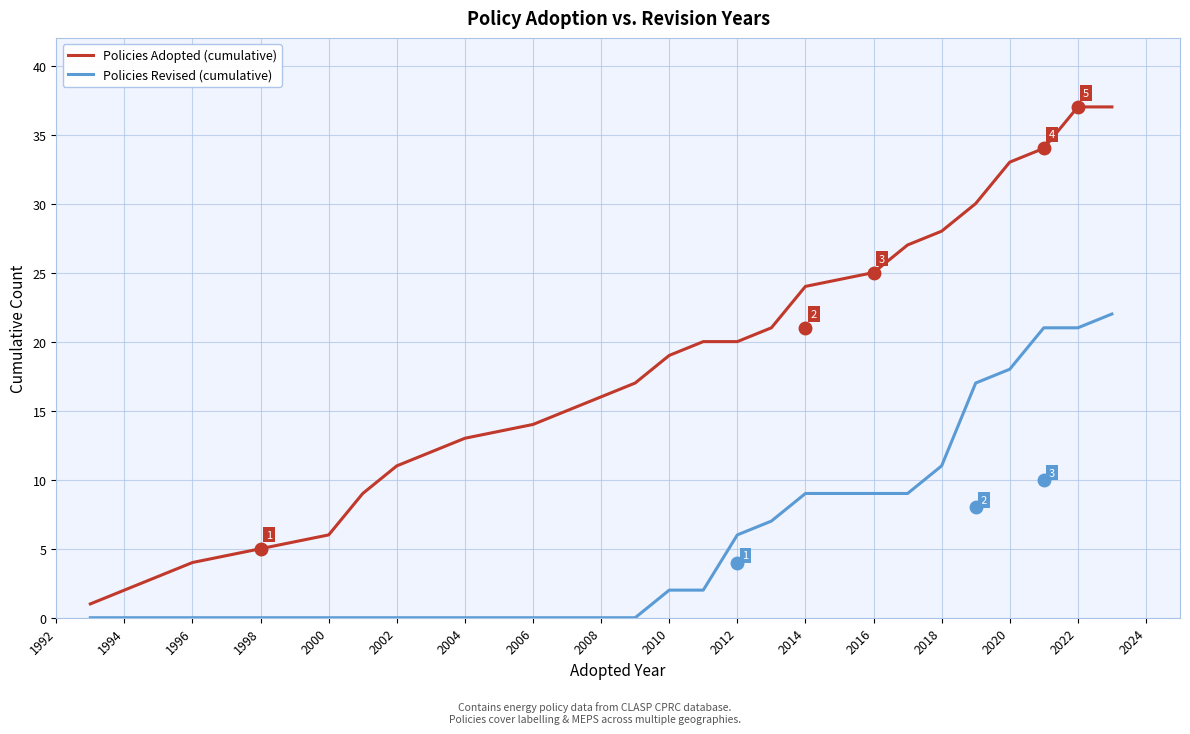

Reading right to left, extract all data points from this chart.

Policies Adopted (cumulative): 37	37	34	33	30	28	27	25	24	21	20	20	19	17	16	14	13	12	11	9	6	5	4	1
Policies Revised (cumulative): 22	21	21	18	17	11	9	9	9	7	6	2	2	0	0	0	0	0	0	0	0	0	0	0